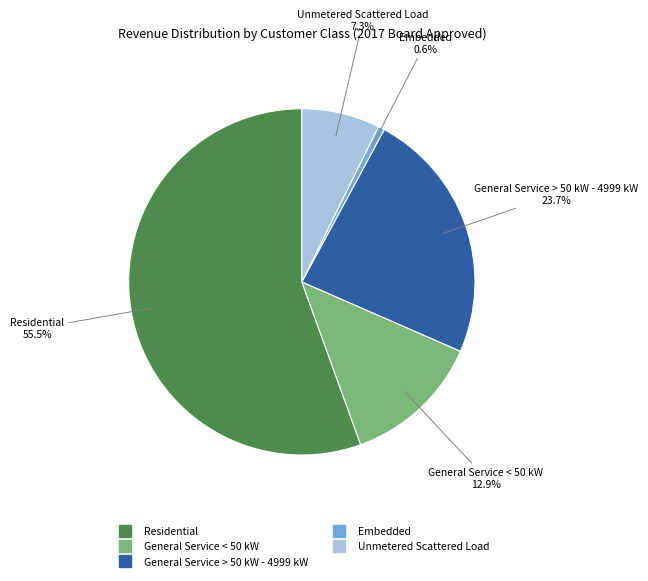

What percentage is NOT represented by General Service > 50 kW - 4999 kW?

76.3%